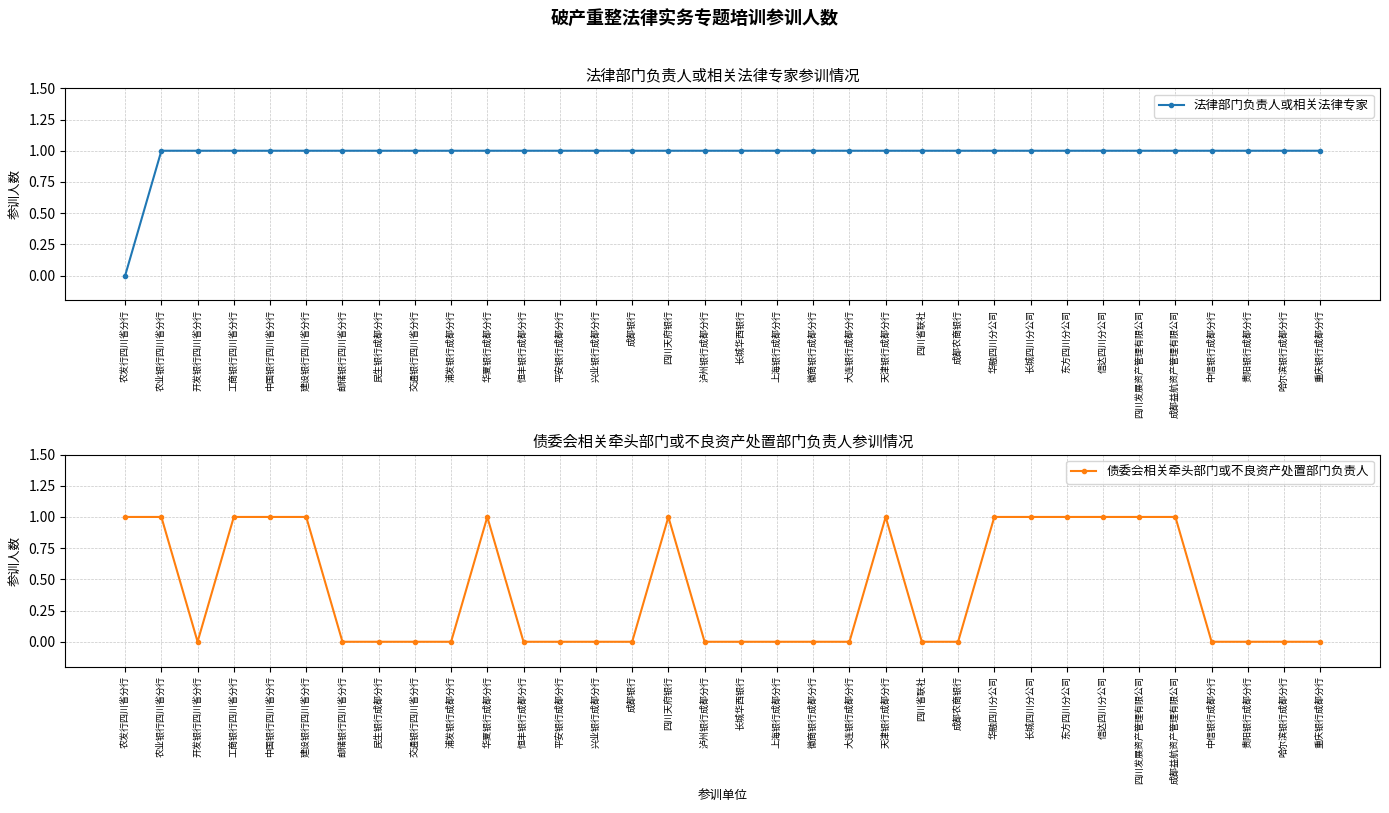

Which series has the largest total across all categories?

法律部门负责人或相关法律专家